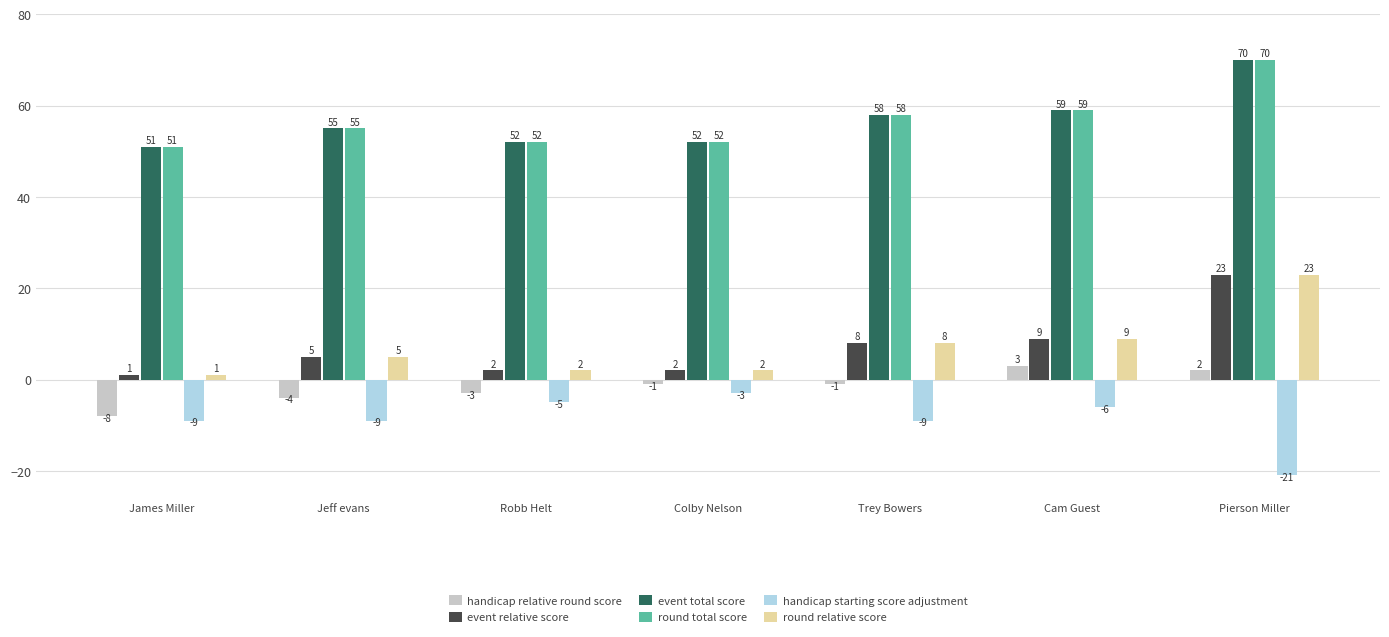

At which label does handicap starting score adjustment first exceed -9?

Robb Helt